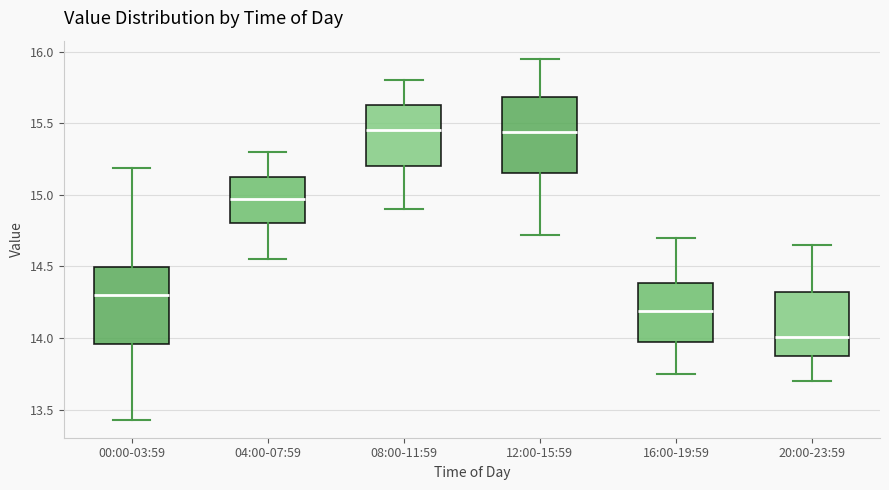

Reading left to right, transcribe this box plot: for each box, give where its median line is, the range the box spans, and where its two whiskers end, as read against the y-axis. The values are not printed on the chart, so give them approximately, as read against the axis.

00:00-03:59: median 14.30, box 13.95 to 14.50, whiskers 13.45 to 15.20
04:00-07:59: median 14.95, box 14.80 to 15.15, whiskers 14.55 to 15.30
08:00-11:59: median 15.45, box 15.20 to 15.65, whiskers 14.90 to 15.80
12:00-15:59: median 15.45, box 15.15 to 15.70, whiskers 14.70 to 15.95
16:00-19:59: median 14.20, box 13.95 to 14.40, whiskers 13.75 to 14.70
20:00-23:59: median 14.00, box 13.85 to 14.30, whiskers 13.70 to 14.65